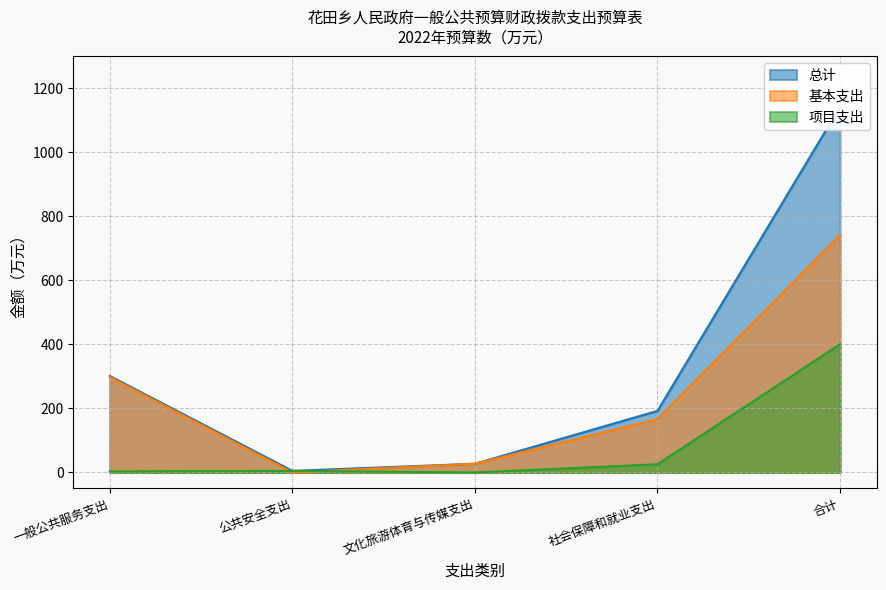

Which series ends up on top after the final intersection of 基本支出 and 项目支出?

基本支出